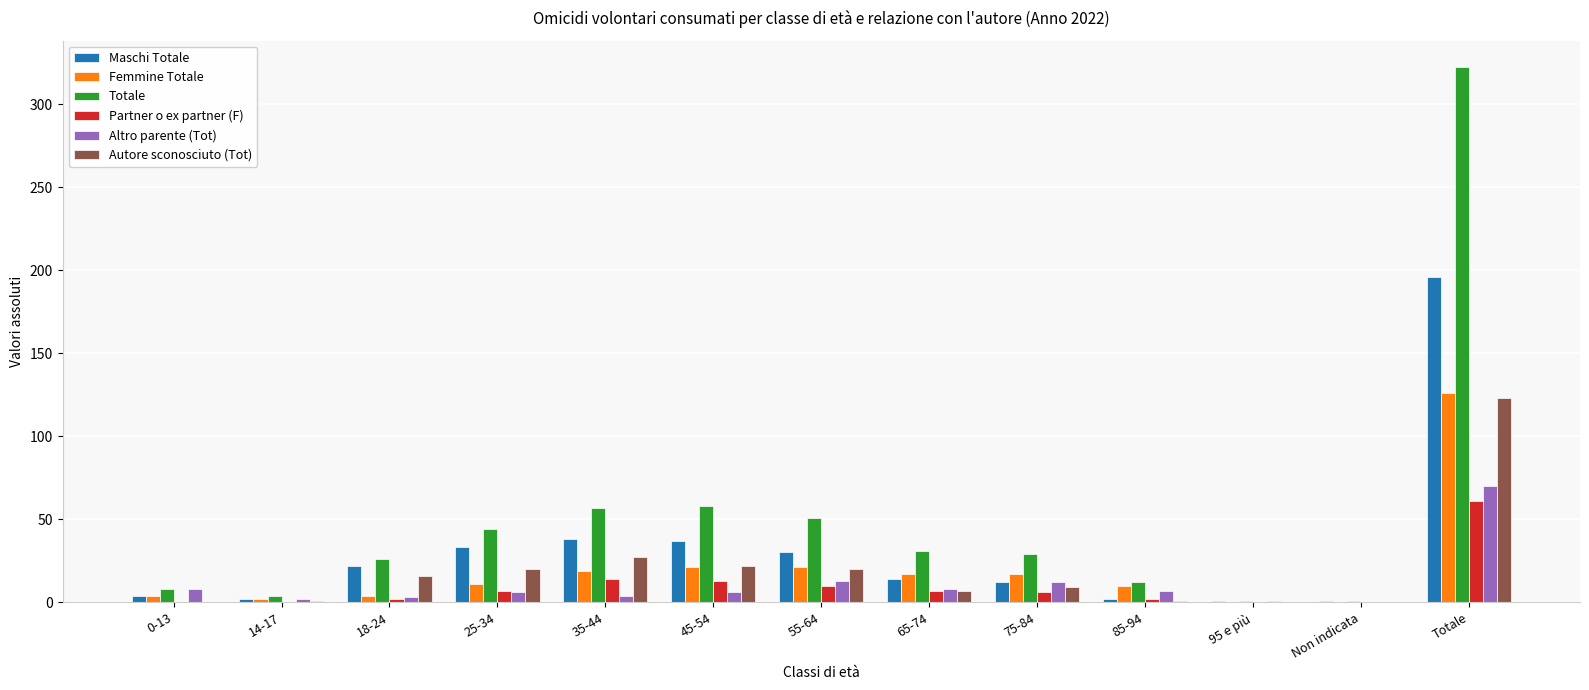

What is the highest value of the Partner o ex partner (F) series?

61